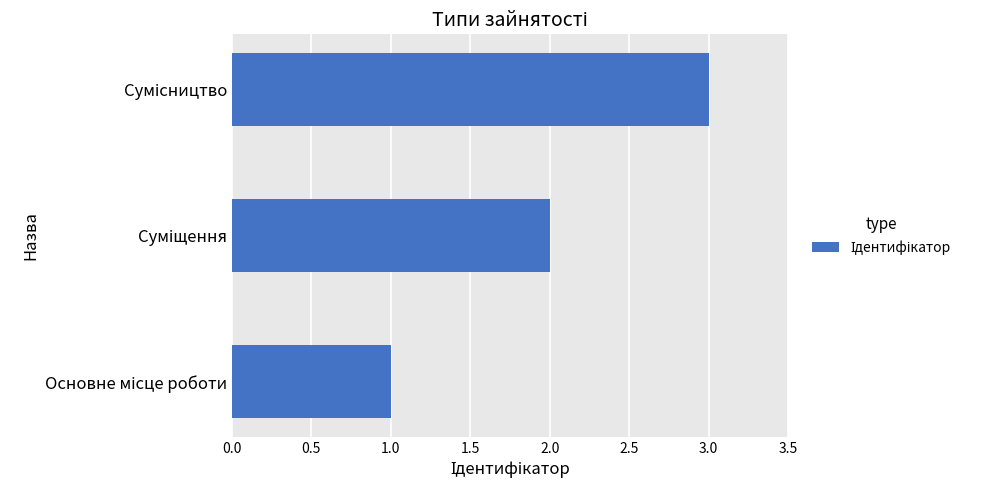

What is the maximum value shown in the chart?

3